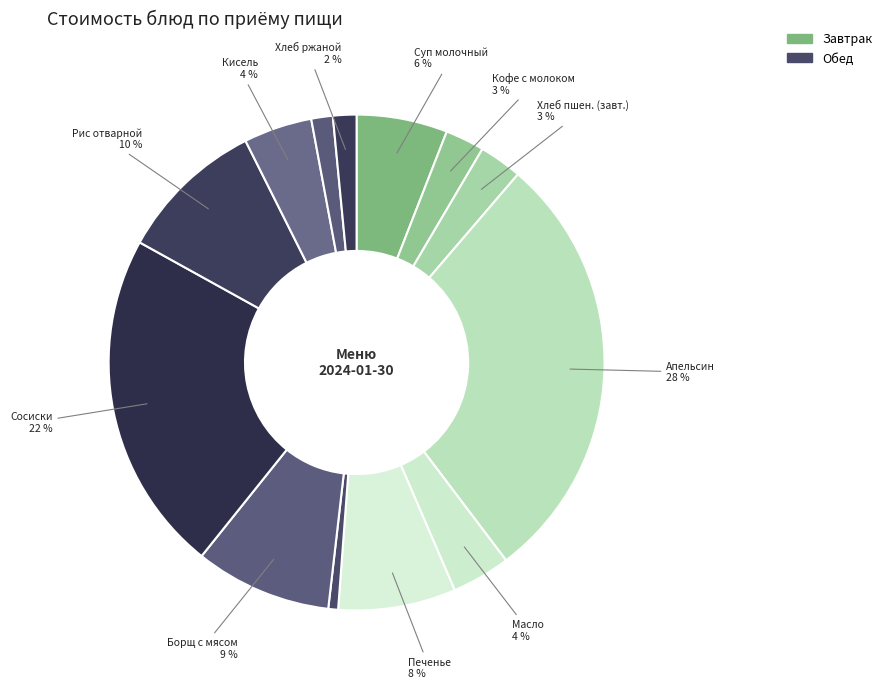

Which category has the biggest portion of the pie?

Апельсин